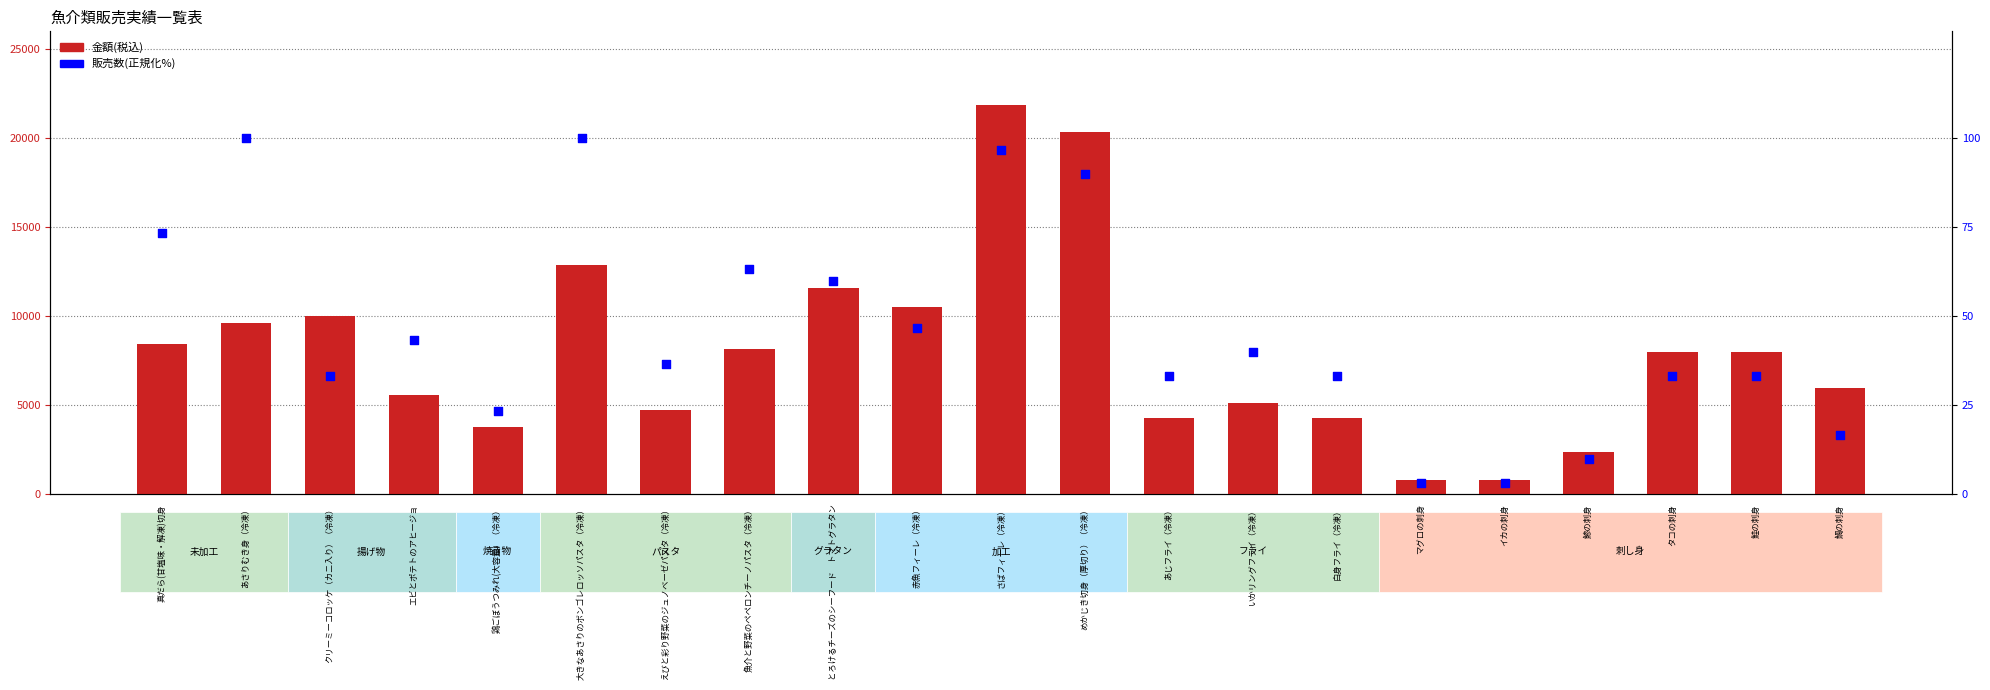

Which series contains the lowest Y value?

販売数(正規化%)